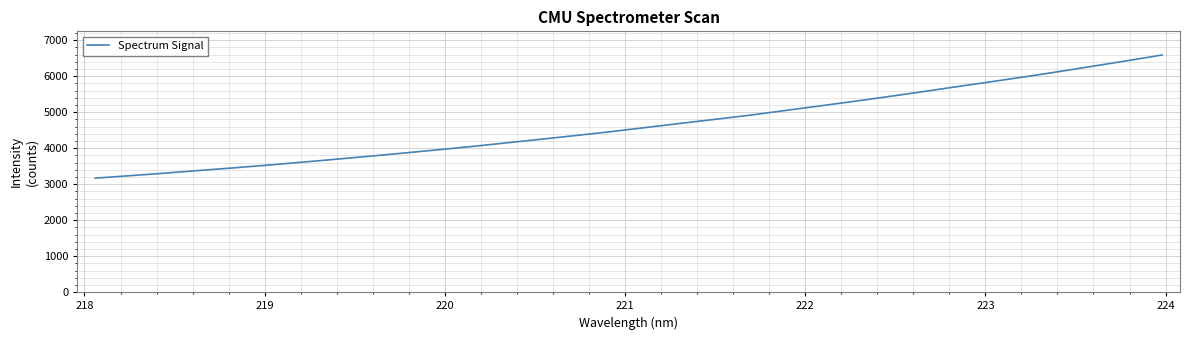

What is the average value?

4646.4